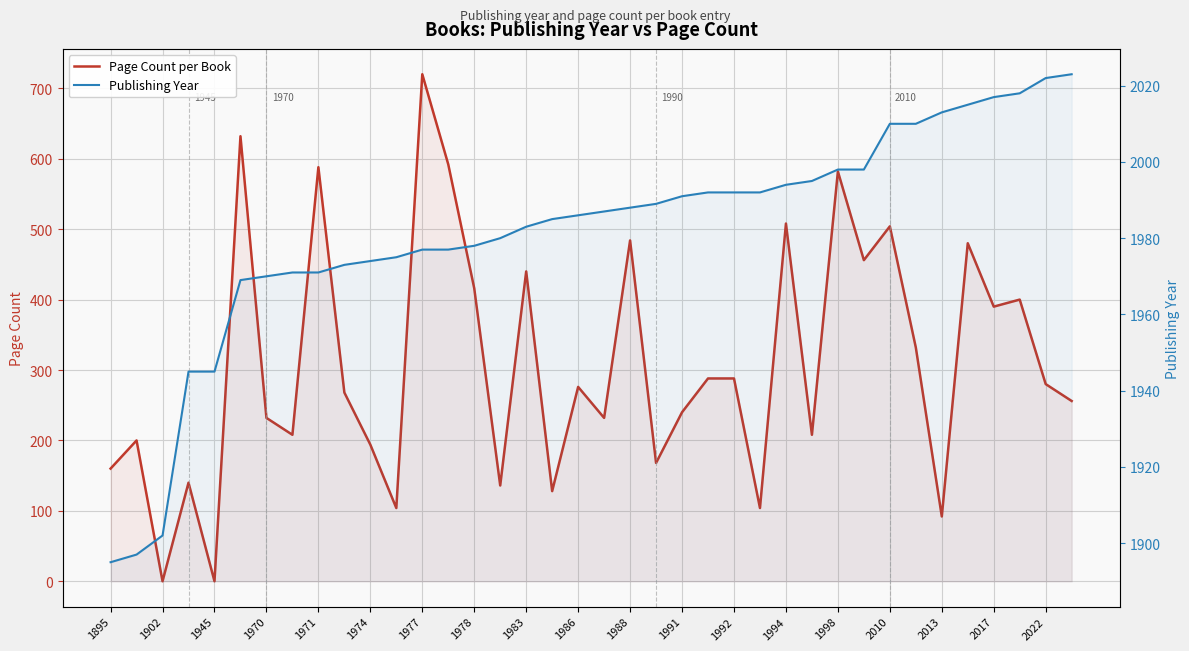

Is the value of Publishing Year at 31 greater than the value of Page Count per Book at 1991?

Yes